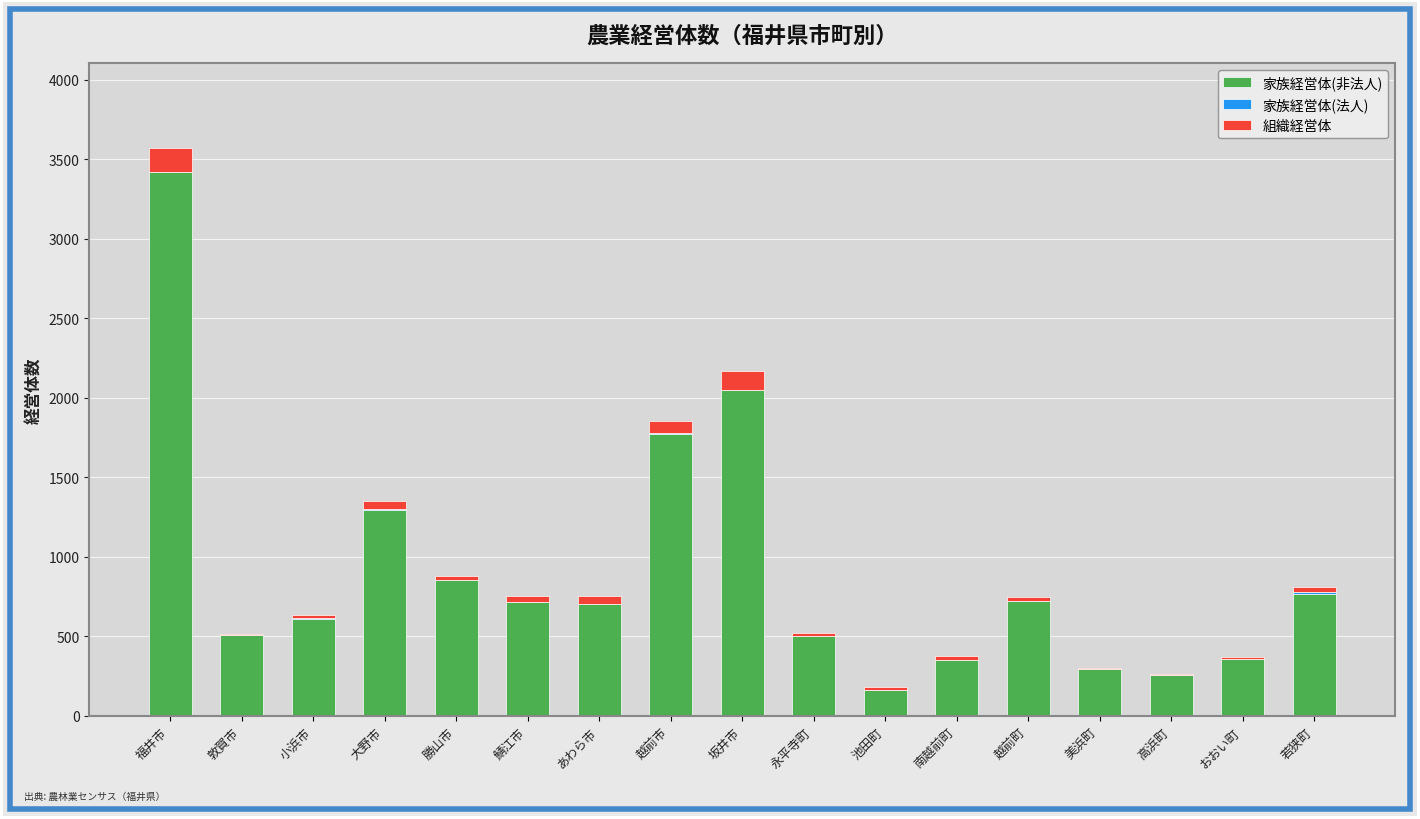

Where is 家族経営体(非法人) nearest to the value 1791?

越前市